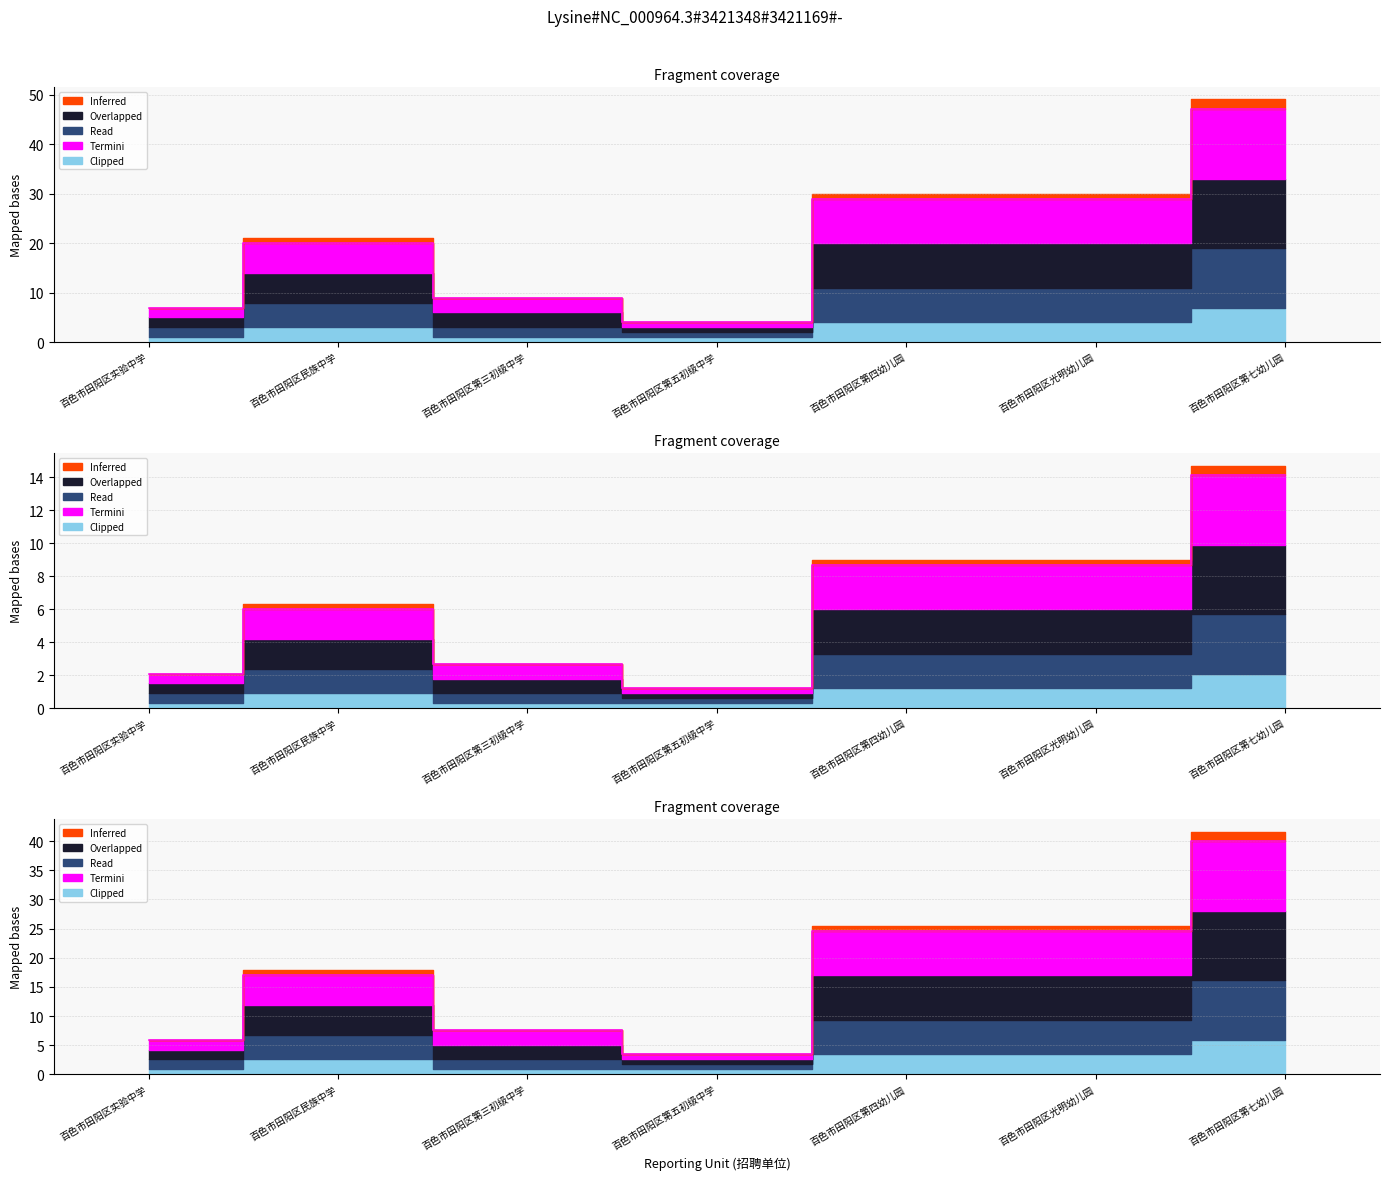

At which category does the chart reach its minimum across all series?

百色市田阳区第五初级中学